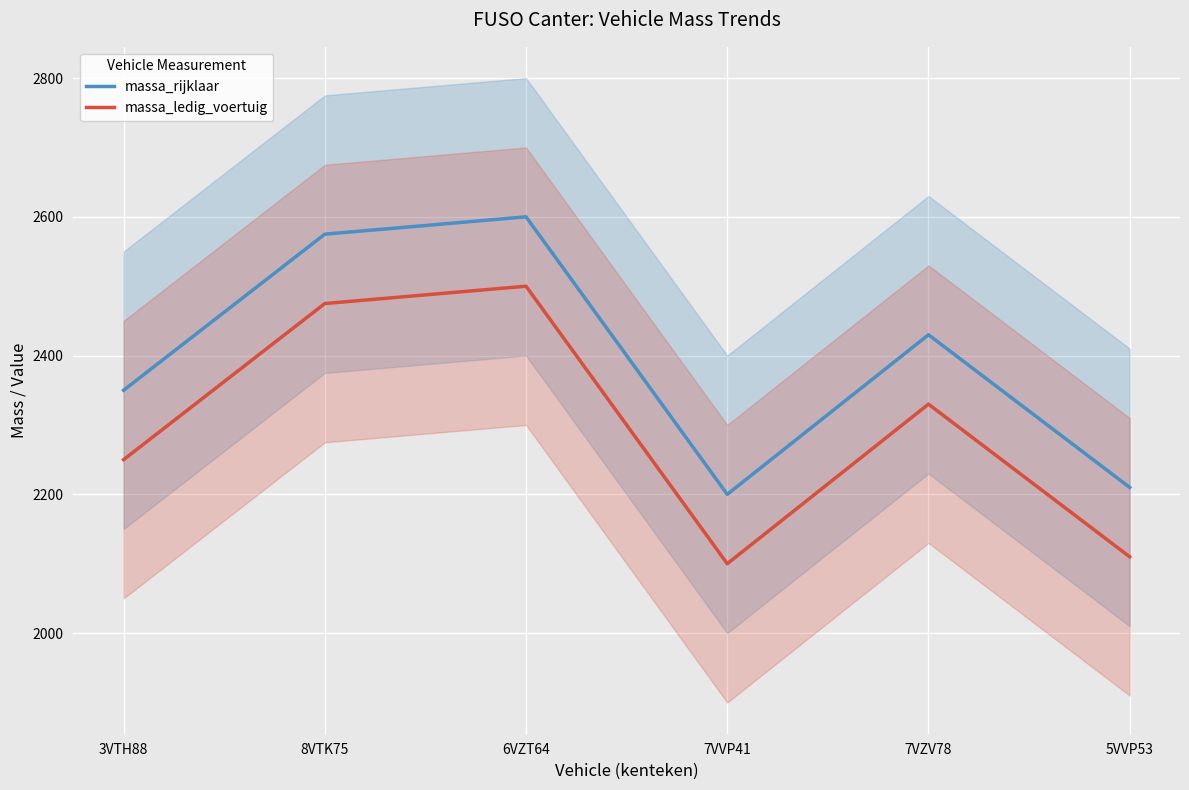

True or false: massa_ledig_voertuig and massa_rijklaar cross at least once.

False